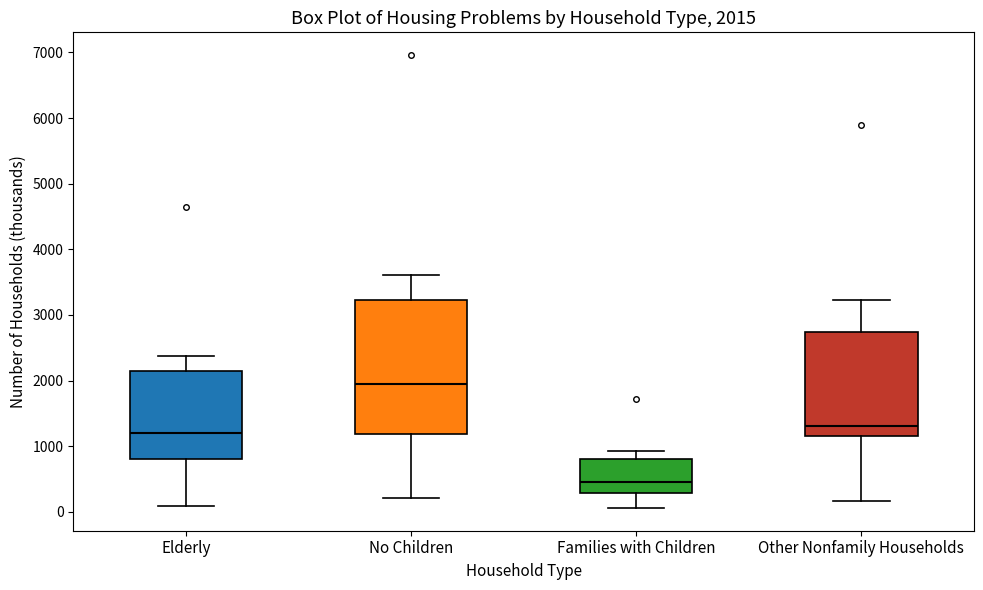

Comparing the boxes themselves (not the whiskers), which one is the tallest?

No Children